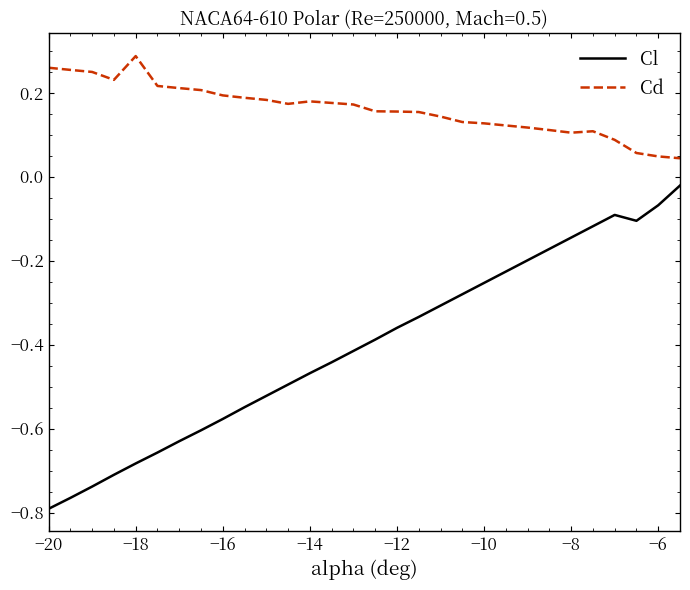

True or false: Cd and Cl intersect in this chart.

False